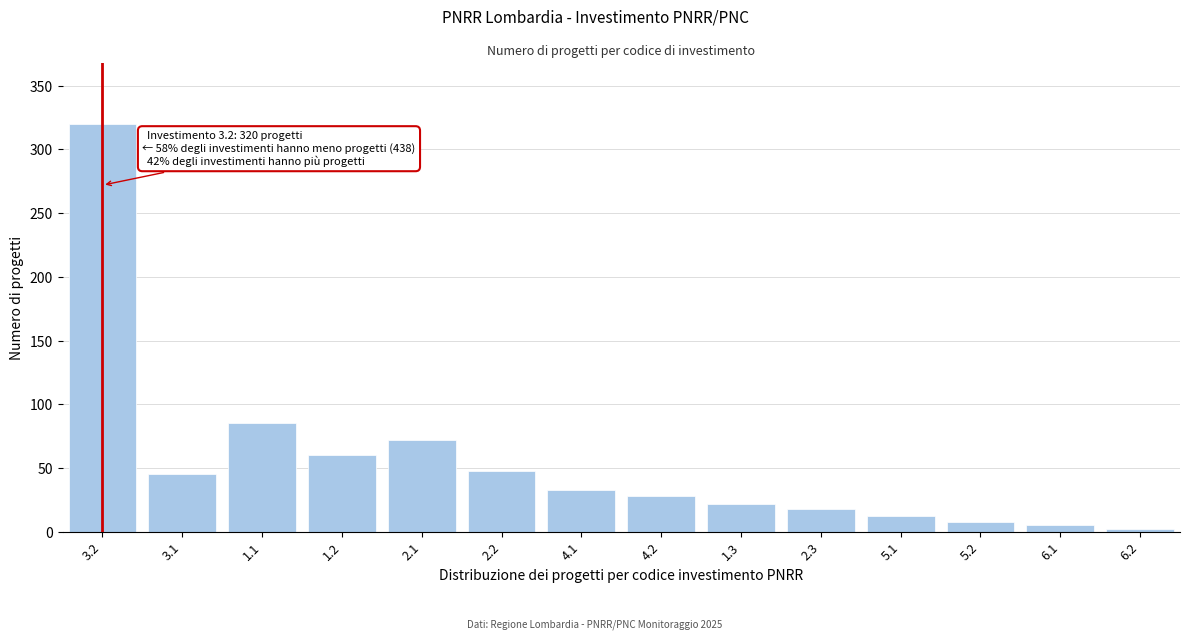

Reading left to right, what are all the values shown in this chart?

3.2=320	3.1=45	1.1=85	1.2=60	2.1=72	2.2=48	4.1=33	4.2=28	1.3=22	2.3=18	5.1=12	5.2=8	6.1=5	6.2=2